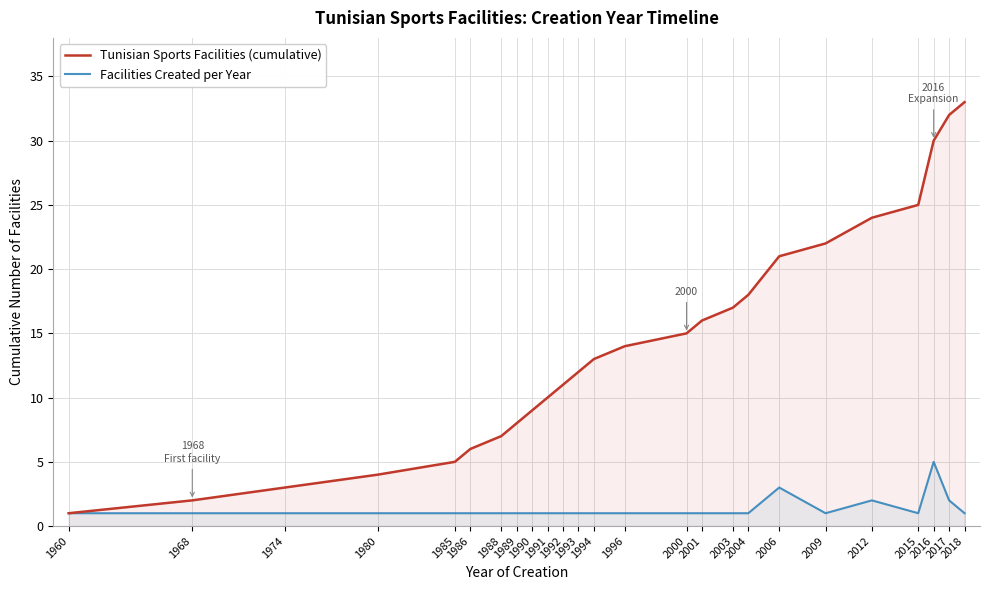

Reading right to left, transcribe all the data shown in this chart.

Tunisian Sports Facilities (cumulative): 2018=33	2017=32	2016=30	2015=25	2012=24	2009=22	2006=21	2004=18	2003=17	2001=16	2000=15	1996=14	1994=13	1993=12	1992=11	1991=10	1990=9	1989=8	1988=7	1986=6	1985=5	1980=4	1974=3	1968=2	1960=1
Facilities Created per Year: 2018=1	2017=2	2016=5	2015=1	2012=2	2009=1	2006=3	2004=1	2003=1	2001=1	2000=1	1996=1	1994=1	1993=1	1992=1	1991=1	1990=1	1989=1	1988=1	1986=1	1985=1	1980=1	1974=1	1968=1	1960=1